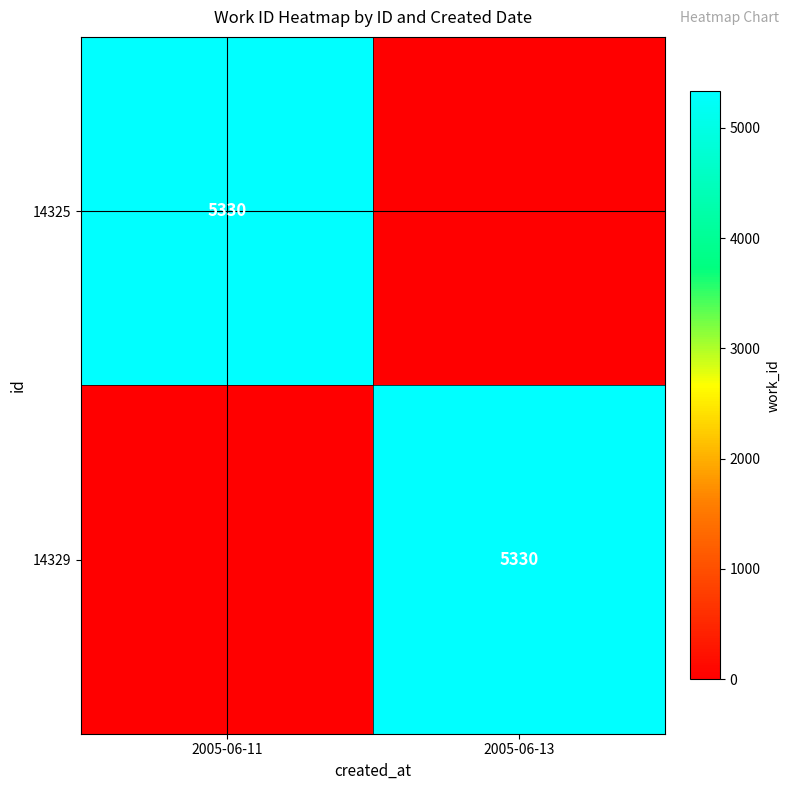

Is it true that 14325 equals 5330 at 2005-06-11?

True